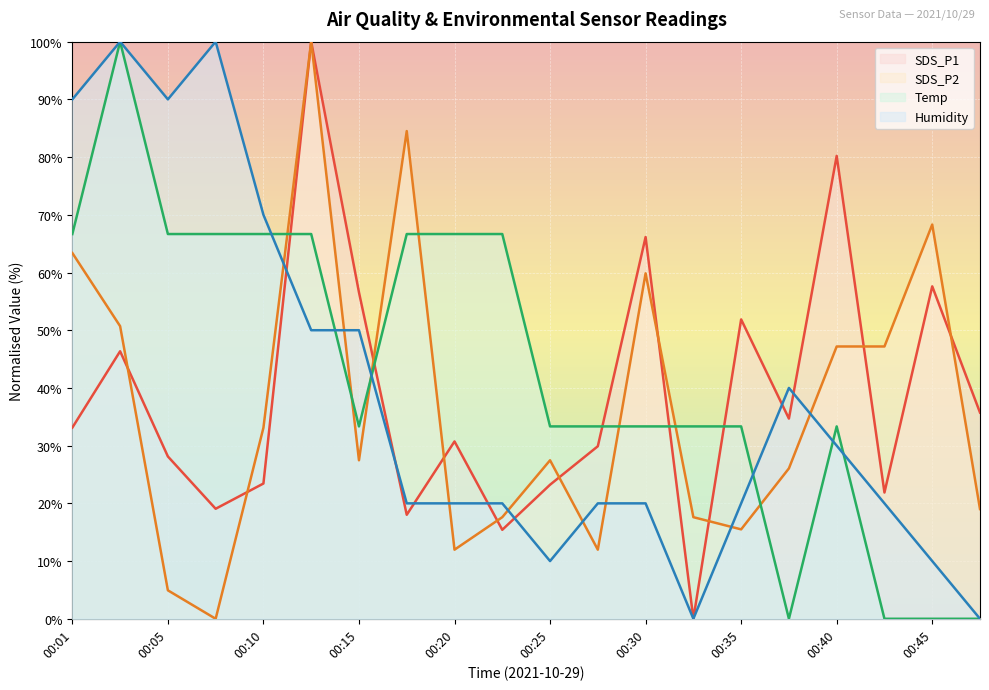

Does the chart display data point markers on the line(s)?

No